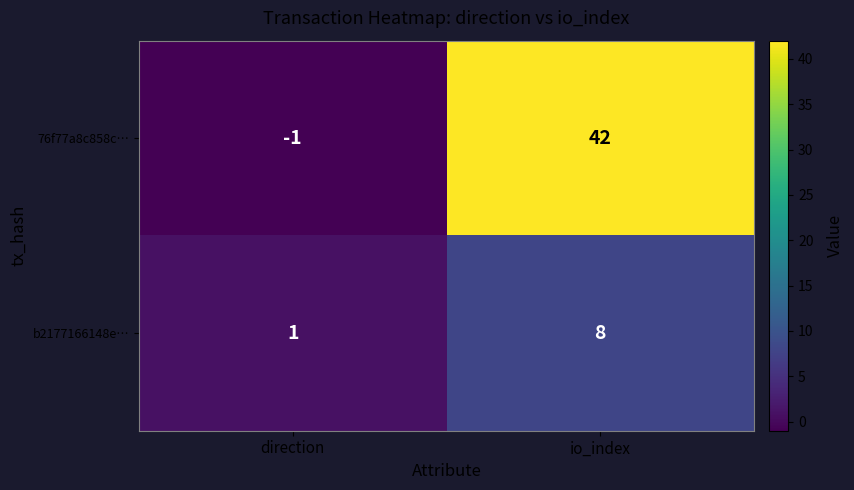

Reading right to left, extract all data points from this chart.

76f77a8c858c…: 42	-1
b2177166148e…: 8	1